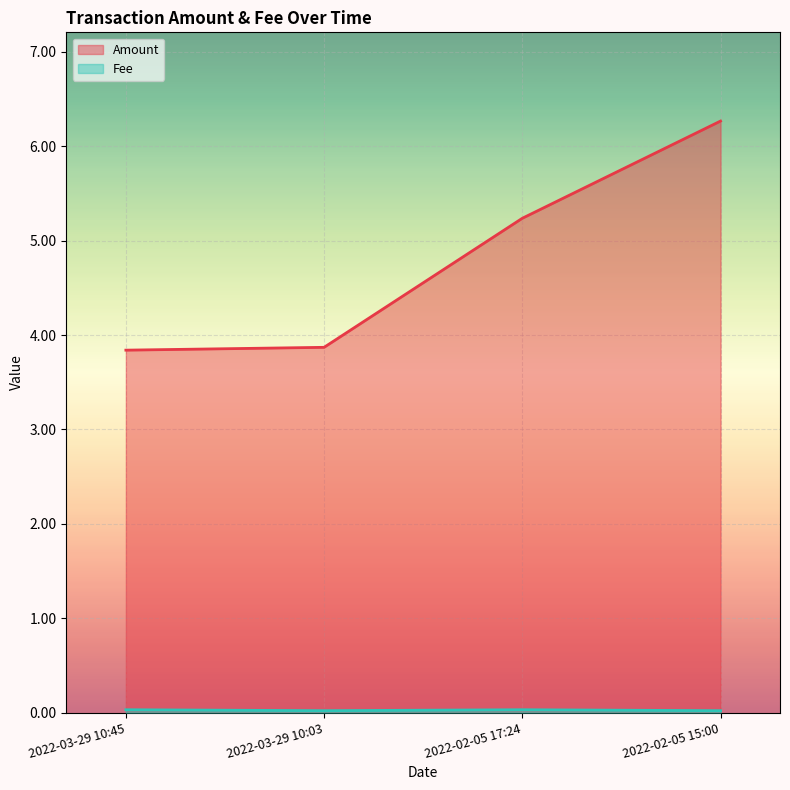

What is the label of the 4th point from the right?

2022-03-29 10:45